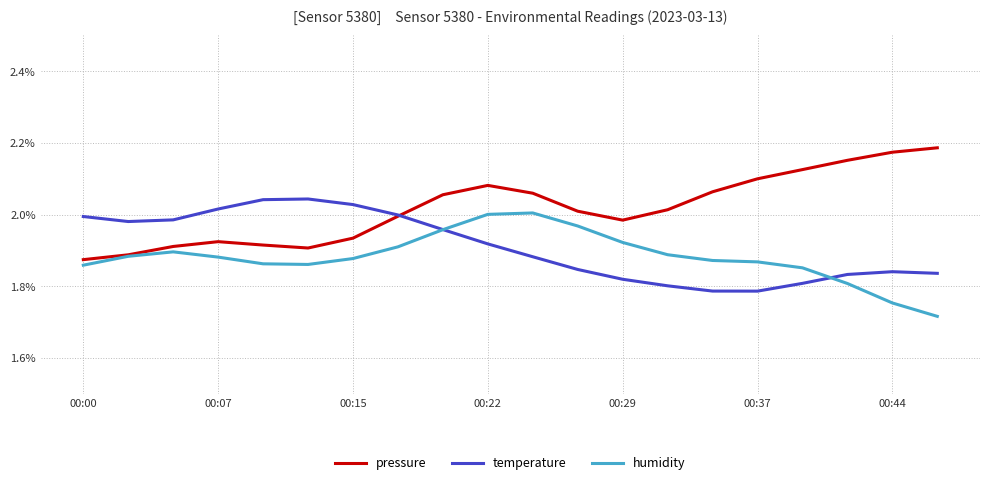

How many pressure values are between 0 and 1?

20